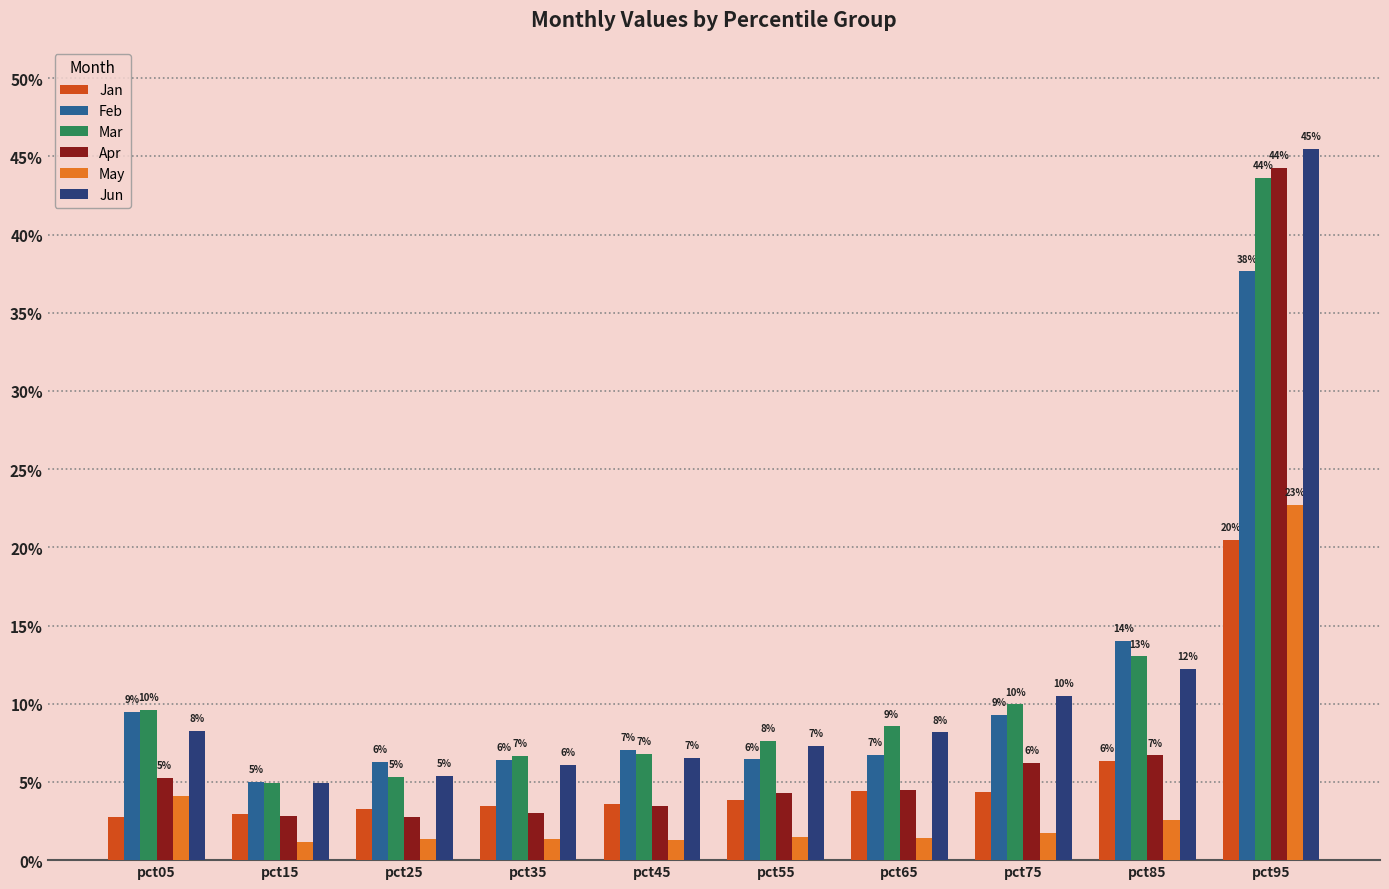

Are the bars horizontal?

No